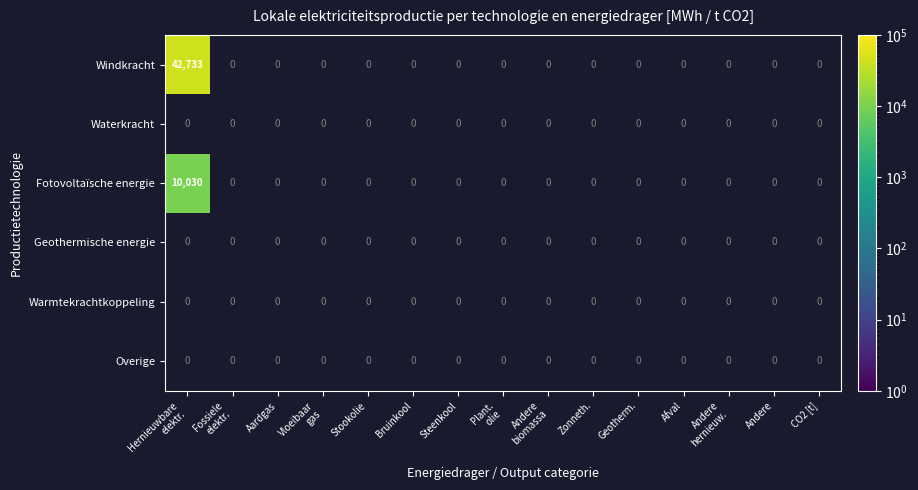

Rank the categories by Waterkracht value from lowest to highest.

Hernieuwbare elektr., Fossiele elektr., Aardgas, Vloeibaar gas, Stookolie, Bruinkool, Steenkool, Plant. olie, Andere biomassa, Zonneth., Geotherm., Afval, Andere hernieuw., Andere, CO2 [t]